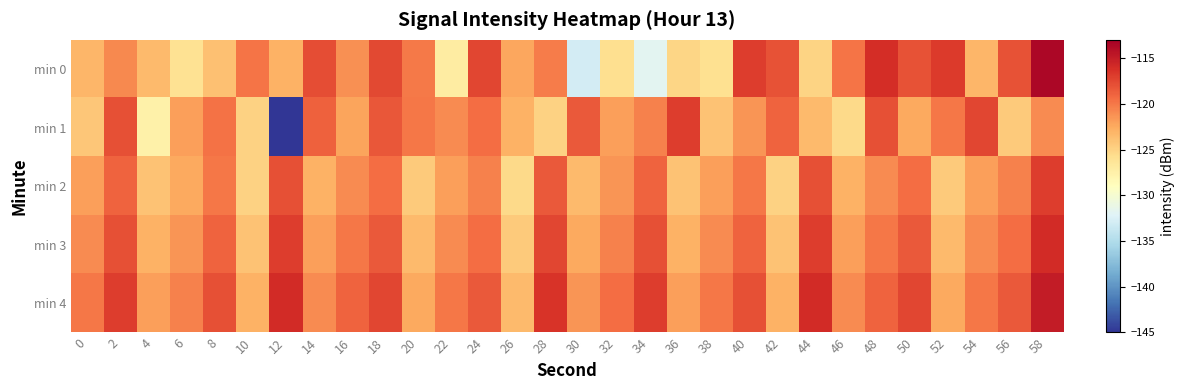

How many series are shown in this chart?

5